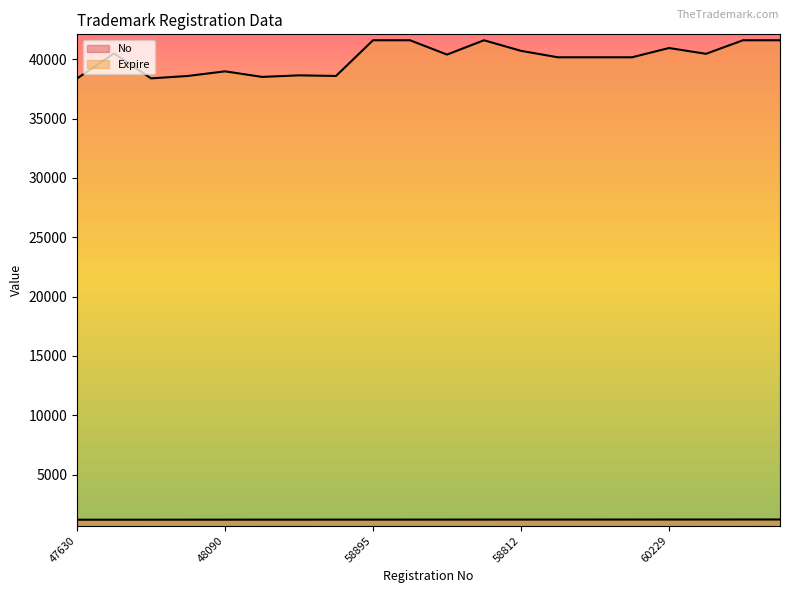

What are all the series names shown in the legend?

No, Expire